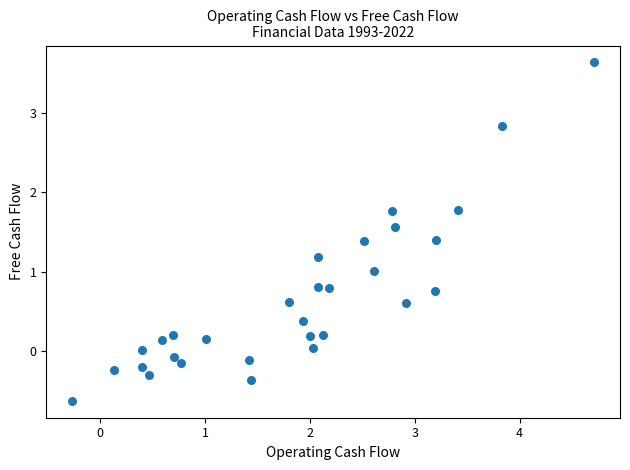

What is the range of X values (max minus min)?

5.0